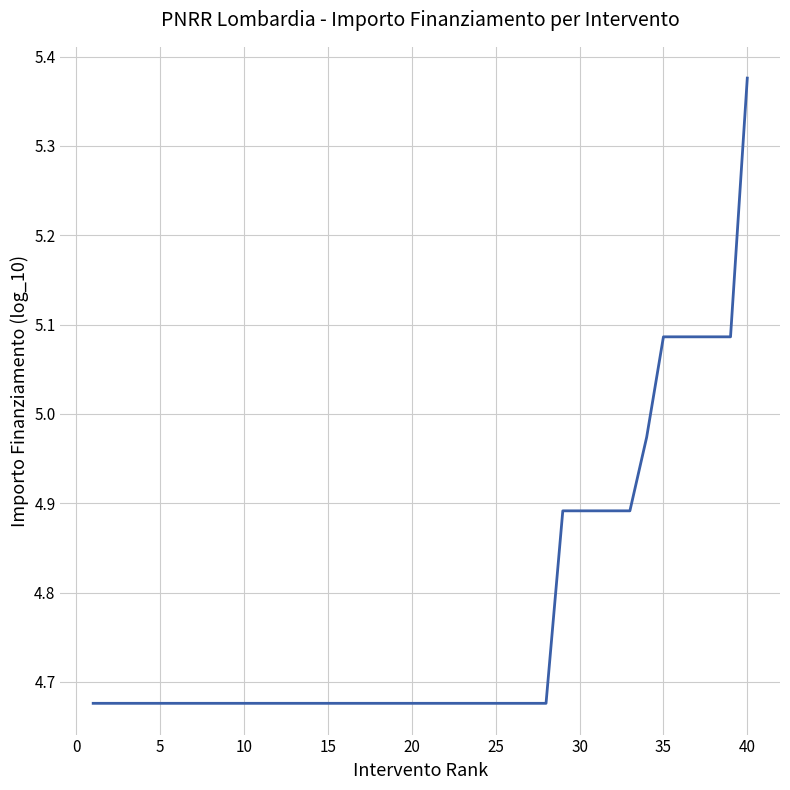

What is the difference between the maximum and minimum values?

0.7